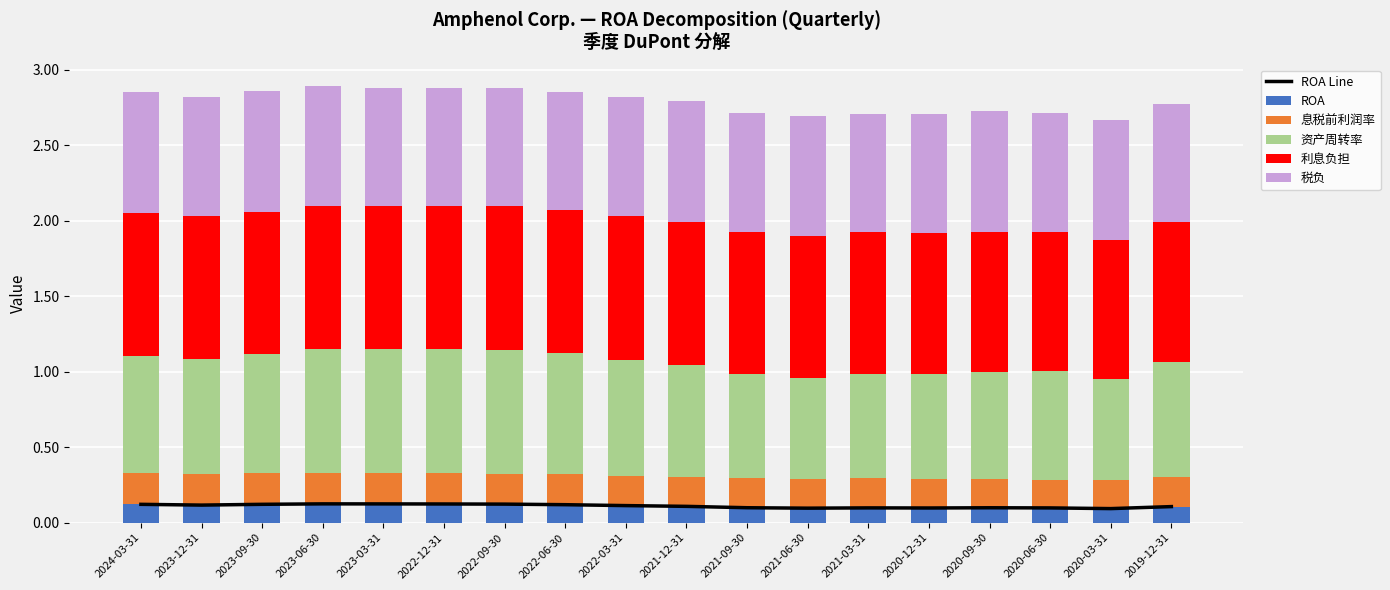

Reading left to right, extract all data points from this chart.

ROA Line: 2024-03-31=0.1	2023-12-31=0.1	2023-09-30=0.1	2023-06-30=0.1	2023-03-31=0.1	2022-12-31=0.1	2022-09-30=0.1	2022-06-30=0.1	2022-03-31=0.1	2021-12-31=0.1	2021-09-30=0.1	2021-06-30=0.1	2021-03-31=0.1	2020-12-31=0.1	2020-09-30=0.1	2020-06-30=0.1	2020-03-31=0.1	2019-12-31=0.1
ROA: 2024-03-31=0.1	2023-12-31=0.1	2023-09-30=0.1	2023-06-30=0.1	2023-03-31=0.1	2022-12-31=0.1	2022-09-30=0.1	2022-06-30=0.1	2022-03-31=0.1	2021-12-31=0.1	2021-09-30=0.1	2021-06-30=0.1	2021-03-31=0.1	2020-12-31=0.1	2020-09-30=0.1	2020-06-30=0.1	2020-03-31=0.1	2019-12-31=0.1
息税前利润率: 2024-03-31=0.2	2023-12-31=0.2	2023-09-30=0.2	2023-06-30=0.2	2023-03-31=0.2	2022-12-31=0.2	2022-09-30=0.2	2022-06-30=0.2	2022-03-31=0.2	2021-12-31=0.2	2021-09-30=0.2	2021-06-30=0.2	2021-03-31=0.2	2020-12-31=0.2	2020-09-30=0.2	2020-06-30=0.2	2020-03-31=0.2	2019-12-31=0.2
资产周转率: 2024-03-31=0.8	2023-12-31=0.8	2023-09-30=0.8	2023-06-30=0.8	2023-03-31=0.8	2022-12-31=0.8	2022-09-30=0.8	2022-06-30=0.8	2022-03-31=0.8	2021-12-31=0.7	2021-09-30=0.7	2021-06-30=0.7	2021-03-31=0.7	2020-12-31=0.7	2020-09-30=0.7	2020-06-30=0.7	2020-03-31=0.7	2019-12-31=0.8
利息负担: 2024-03-31=0.9	2023-12-31=0.9	2023-09-30=0.9	2023-06-30=0.9	2023-03-31=0.9	2022-12-31=0.9	2022-09-30=0.9	2022-06-30=0.9	2022-03-31=0.9	2021-12-31=0.9	2021-09-30=0.9	2021-06-30=0.9	2021-03-31=0.9	2020-12-31=0.9	2020-09-30=0.9	2020-06-30=0.9	2020-03-31=0.9	2019-12-31=0.9
税负: 2024-03-31=0.8	2023-12-31=0.8	2023-09-30=0.8	2023-06-30=0.8	2023-03-31=0.8	2022-12-31=0.8	2022-09-30=0.8	2022-06-30=0.8	2022-03-31=0.8	2021-12-31=0.8	2021-09-30=0.8	2021-06-30=0.8	2021-03-31=0.8	2020-12-31=0.8	2020-09-30=0.8	2020-06-30=0.8	2020-03-31=0.8	2019-12-31=0.8